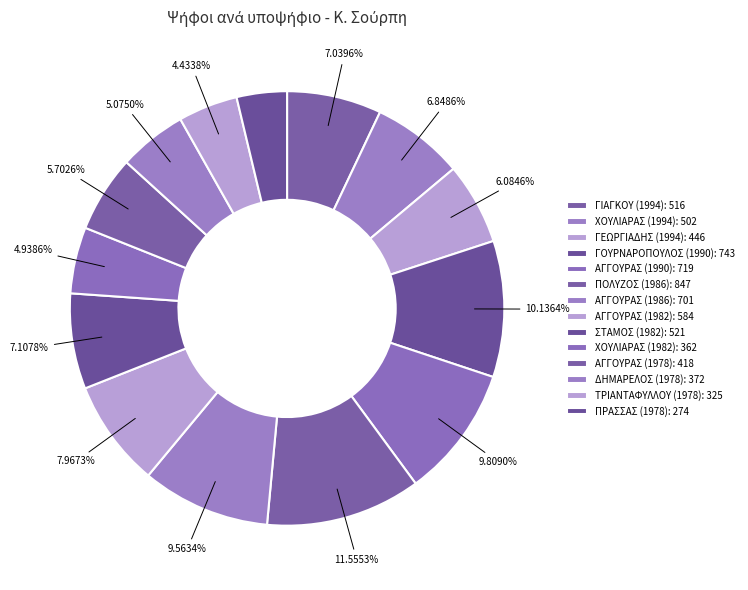

To the nearest percent, what is the combined percentage of ΑΓΓΟΥΡΑΣ (1990) and ΠΡΑΣΣΑΣ (1978)?

14%